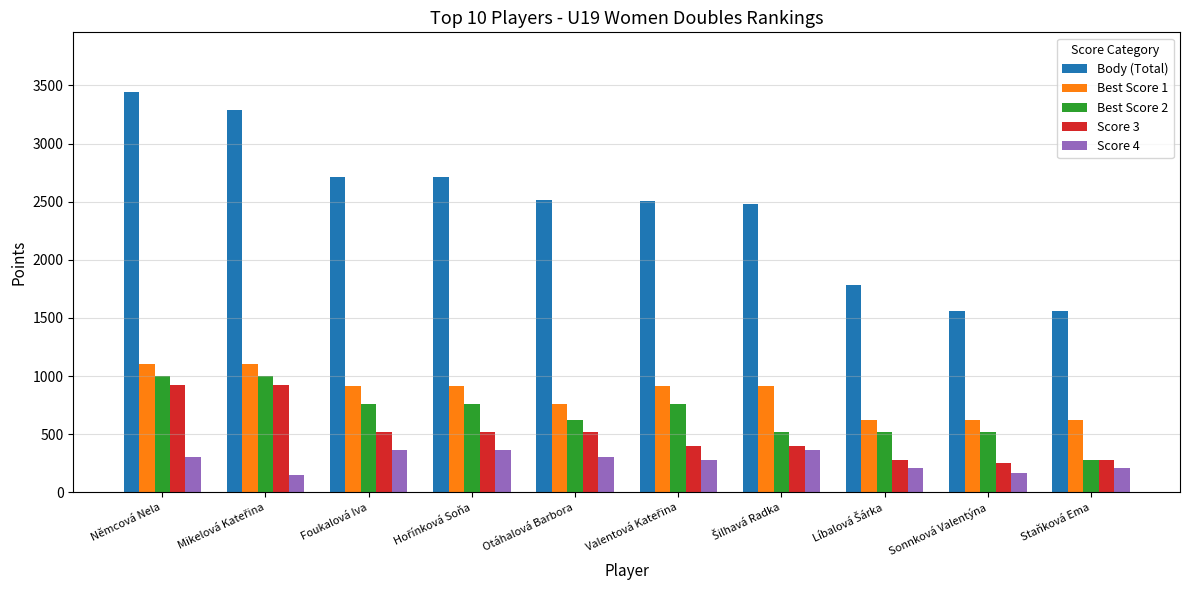

How many values in the Score 4 series are below 304?

5